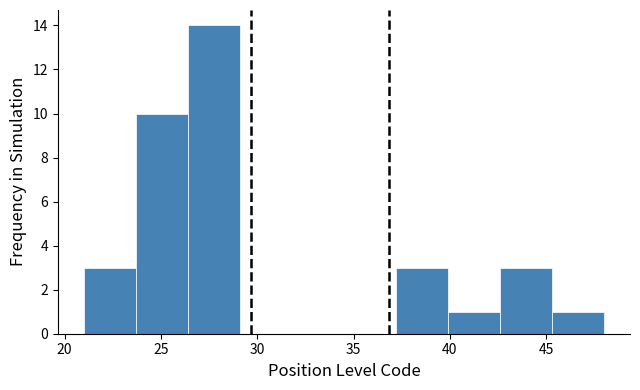

Over which range of the x-axis is the bar tallest?

26.4 to 29.1